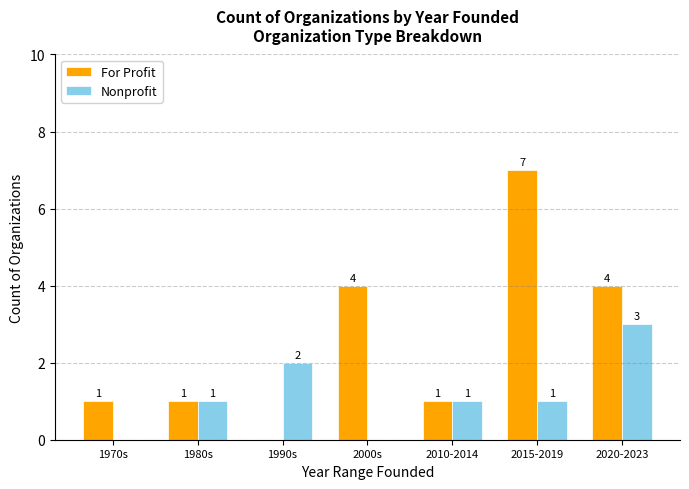

What is the maximum value shown in the chart?

7